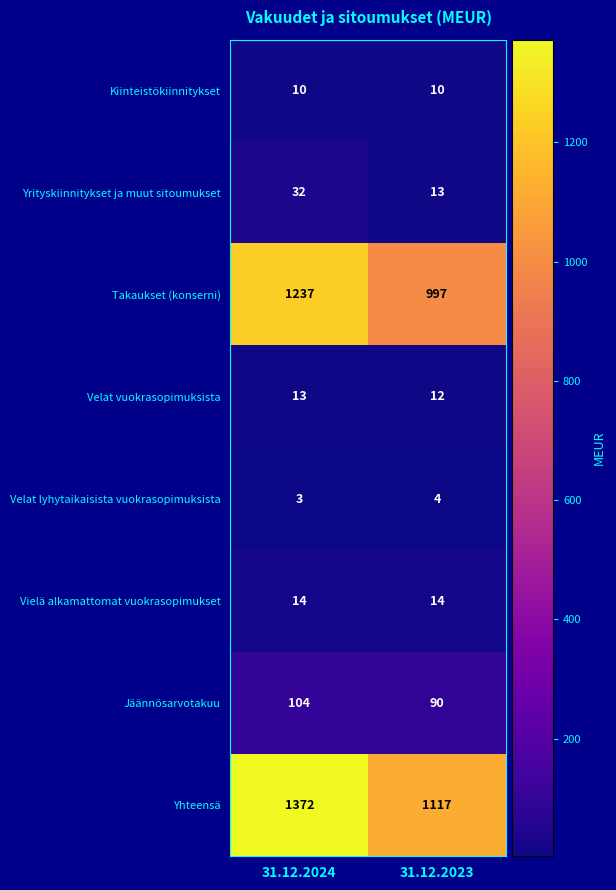

Which series has the widest spread of values?

Yhteensä